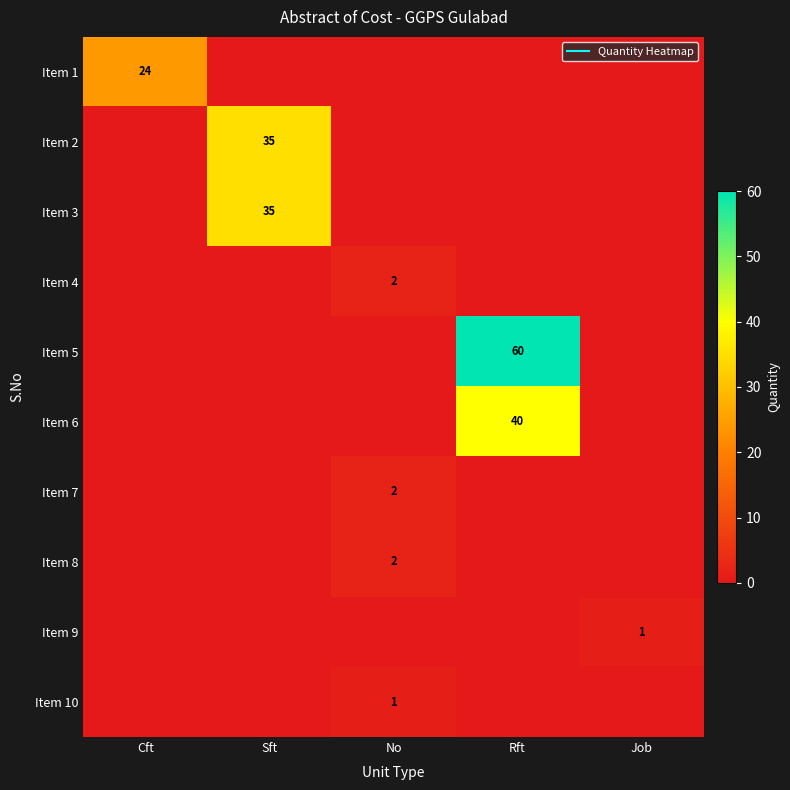

At how many categories does at least one series exceed 10?

3